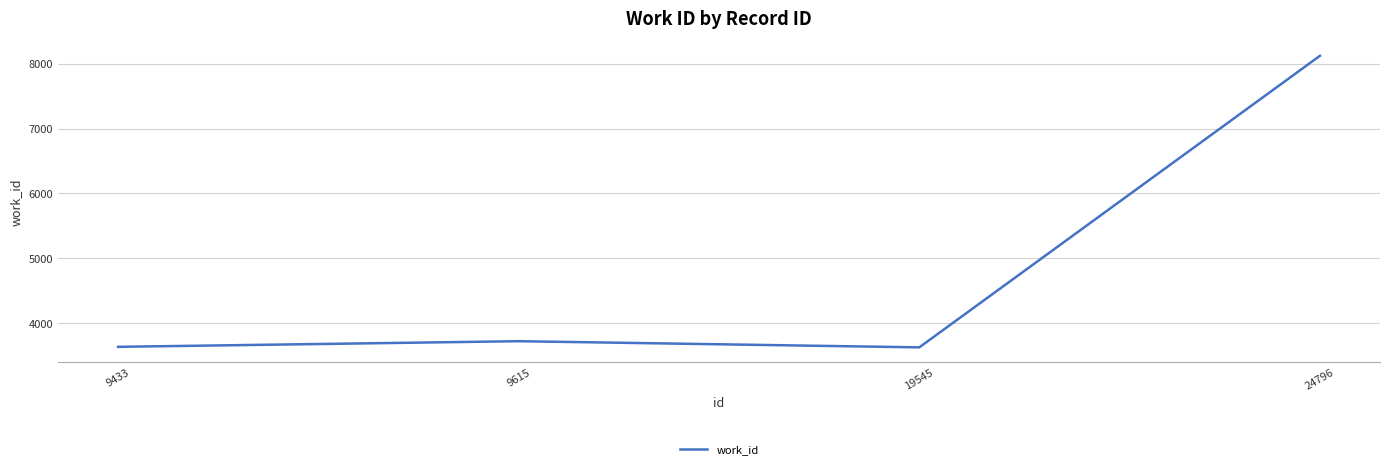

Approximately how many times larger is the value at 24796 compared to 9615?

2.2